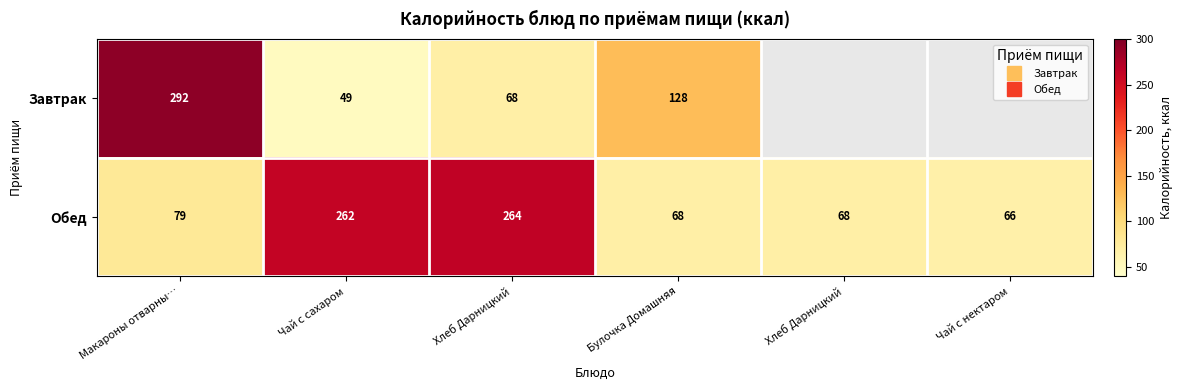

Which series has the widest spread of values?

Завтрак